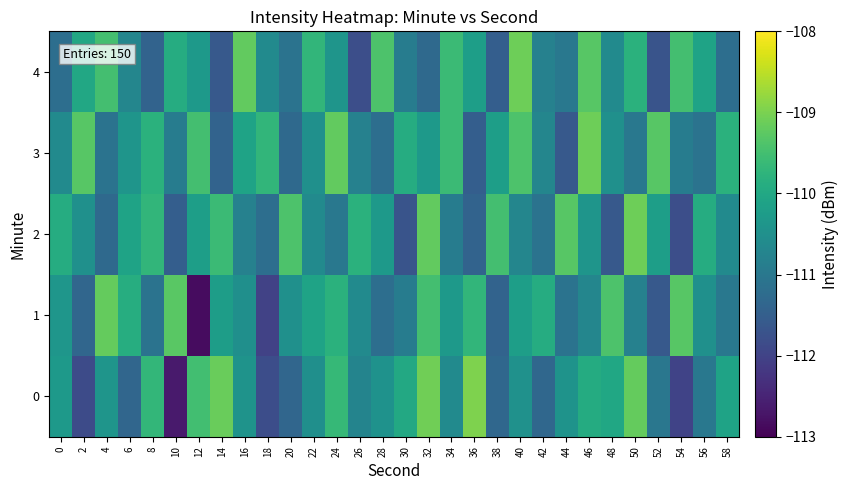

Reading right to left, what are all the values shown in this chart?

0: 58=-110.1	56=-111.0	54=-112.0	52=-111.0	50=-109.2	48=-110.0	46=-109.9	44=-110.4	42=-111.3	40=-110.5	38=-111.3	36=-109.0	34=-110.6	32=-109.1	30=-110.0	28=-110.5	26=-110.8	24=-109.6	22=-110.5	20=-111.4	18=-111.8	16=-110.4	14=-109.1	12=-109.5	10=-112.6	8=-109.7	6=-111.3	4=-110.4	2=-111.9	0=-110.3
1: 58=-111.0	56=-110.5	54=-109.3	52=-111.6	50=-110.8	48=-109.4	46=-110.7	44=-111.1	42=-109.9	40=-110.2	38=-111.4	36=-109.7	34=-110.3	32=-109.5	30=-110.9	28=-111.2	26=-110.6	24=-109.8	22=-110.1	20=-110.5	18=-112.0	16=-110.5	14=-110.2	12=-112.8	10=-109.3	8=-111.1	6=-109.9	4=-109.2	2=-111.4	0=-110.4
2: 58=-110.6	56=-109.9	54=-111.8	52=-110.2	50=-109.1	48=-111.6	46=-110.4	44=-109.3	42=-111.1	40=-110.7	38=-109.5	36=-111.4	34=-110.9	32=-109.2	30=-111.7	28=-110.3	26=-109.8	24=-111.0	22=-110.6	20=-109.4	18=-111.2	16=-110.8	14=-109.6	12=-110.2	10=-111.5	8=-109.7	6=-110.1	4=-111.3	2=-110.5	0=-109.9
3: 58=-109.8	56=-111.1	54=-110.9	52=-109.3	50=-111.0	48=-110.5	46=-109.1	44=-111.6	42=-110.7	40=-109.4	38=-110.2	36=-111.5	34=-109.6	32=-110.3	30=-109.9	28=-111.2	26=-110.8	24=-109.2	22=-110.5	20=-111.3	18=-109.7	16=-110.1	14=-111.4	12=-109.5	10=-110.9	8=-109.8	6=-110.4	4=-111.1	2=-109.3	0=-110.6
4: 58=-111.2	56=-110.1	54=-109.5	52=-111.7	50=-109.8	48=-110.6	46=-109.3	44=-111.0	42=-110.8	40=-109.1	38=-111.5	36=-110.2	34=-109.6	32=-111.3	30=-110.9	28=-109.4	26=-111.8	24=-110.4	22=-109.7	20=-111.1	18=-110.6	16=-109.2	14=-111.6	12=-110.3	10=-109.9	8=-111.4	6=-110.7	4=-109.5	2=-110.0	0=-111.2